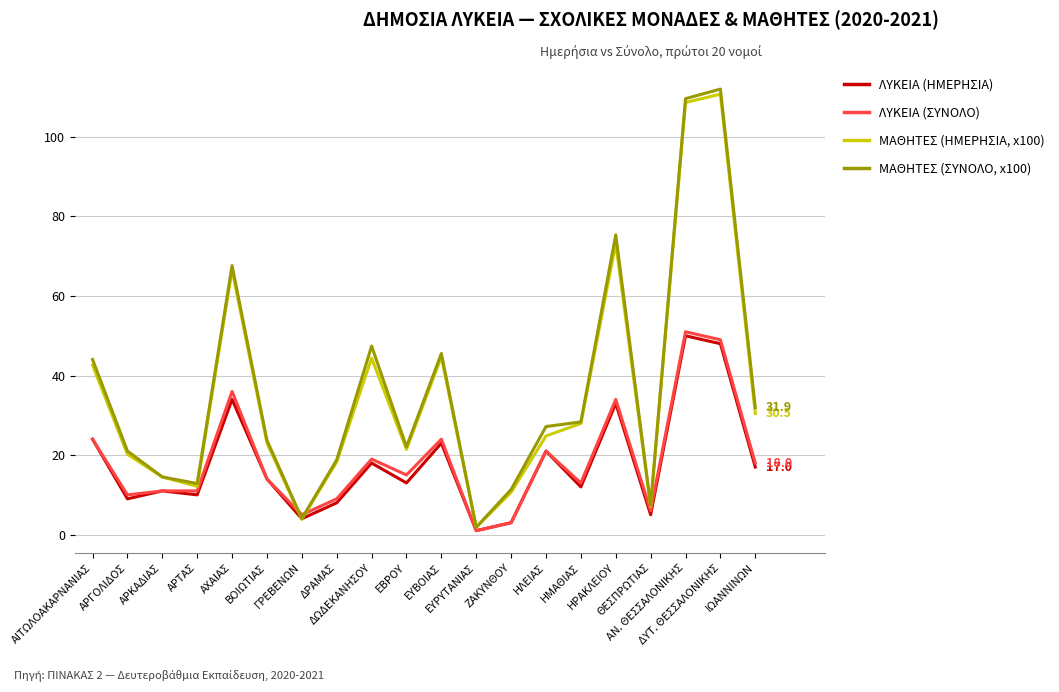

Where does the ΜΑΘΗΤΕΣ (ΗΜΕΡΗΣΙΑ, x100) series first go above 24?

ΑΙΤΩΛΟΑΚΑΡΝΑΝΙΑΣ